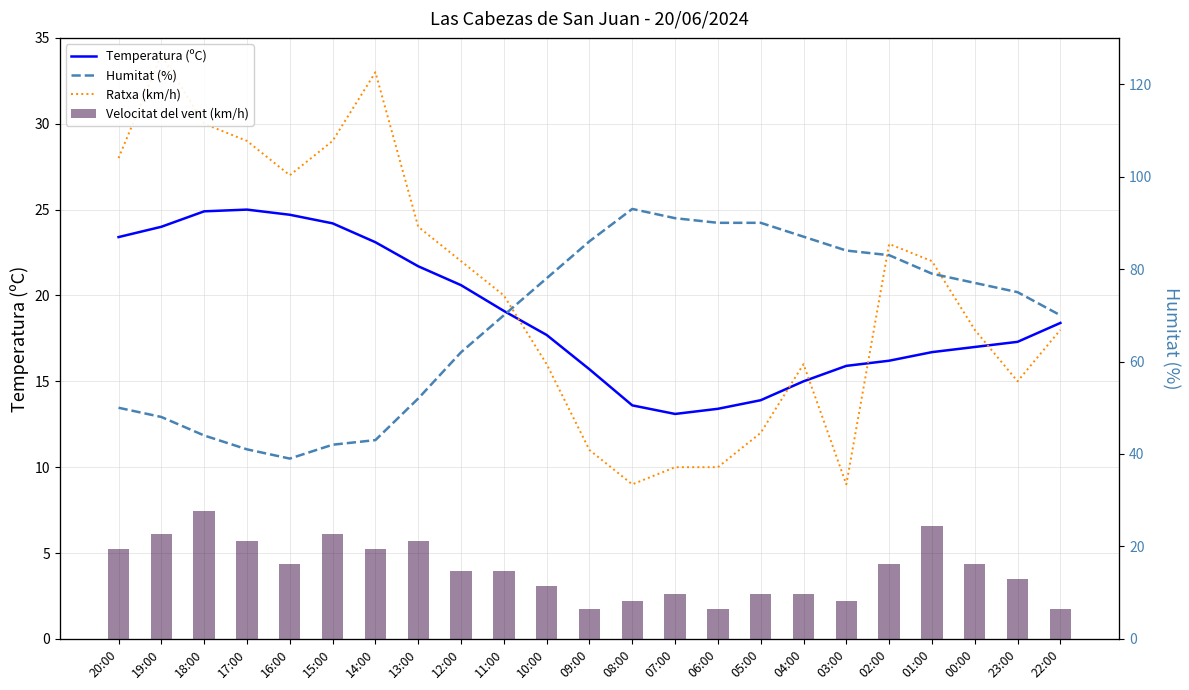

The Temperatura (ºC) series shows 24.0 at 04:00. True or false?

False